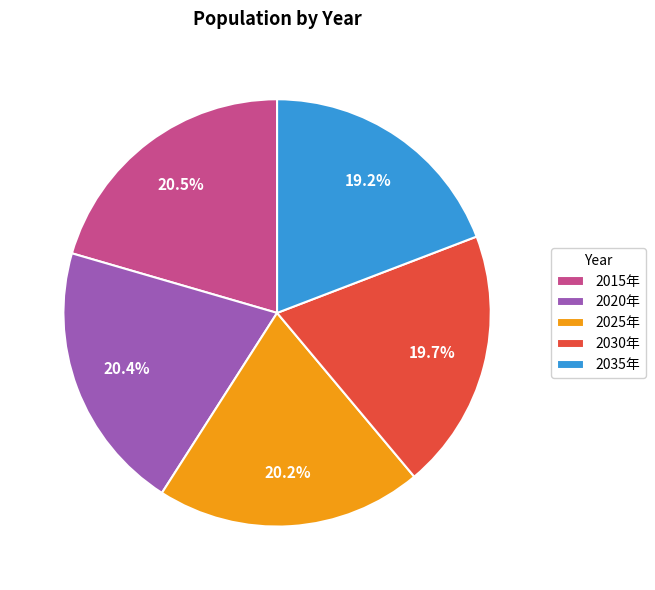

To the nearest percent, what is the difference between the largest and smallest slice percentages?

1%